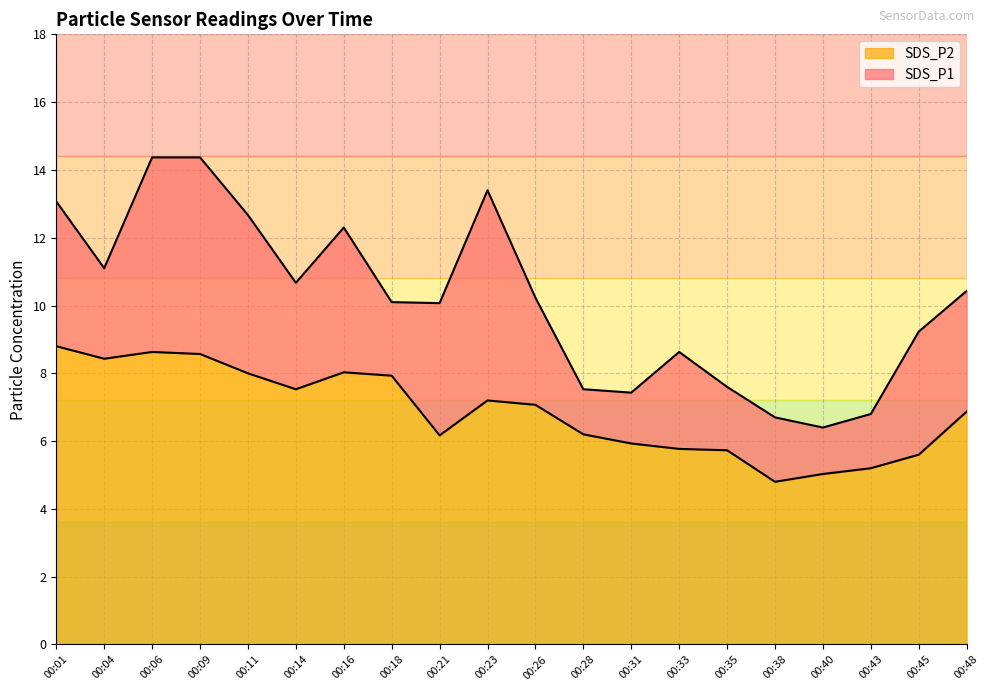

True or false: SDS_P1 and SDS_P2 cross at least once.

False